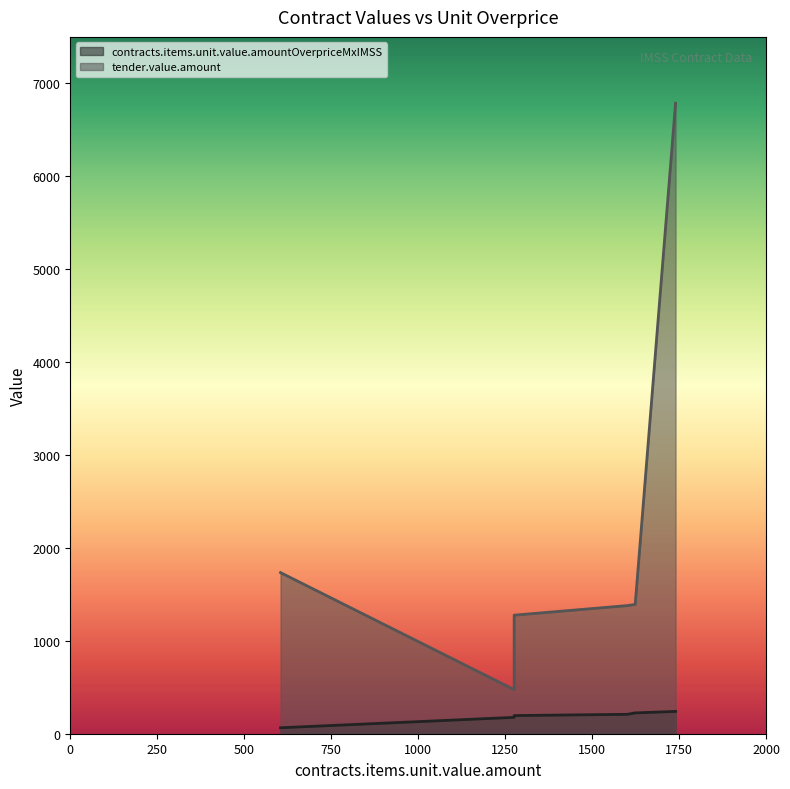

True or false: contracts.items.unit.value.amountOverpriceMxIMSS and tender.value.amount intersect in this chart.

False